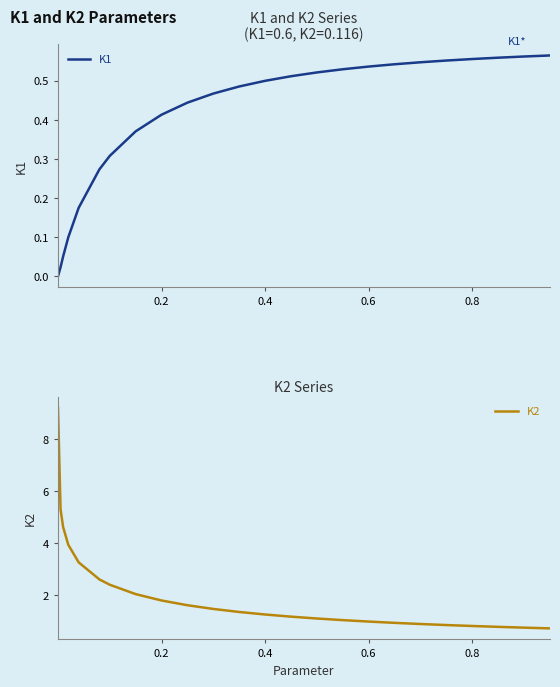

Which series has the widest spread of values?

K2